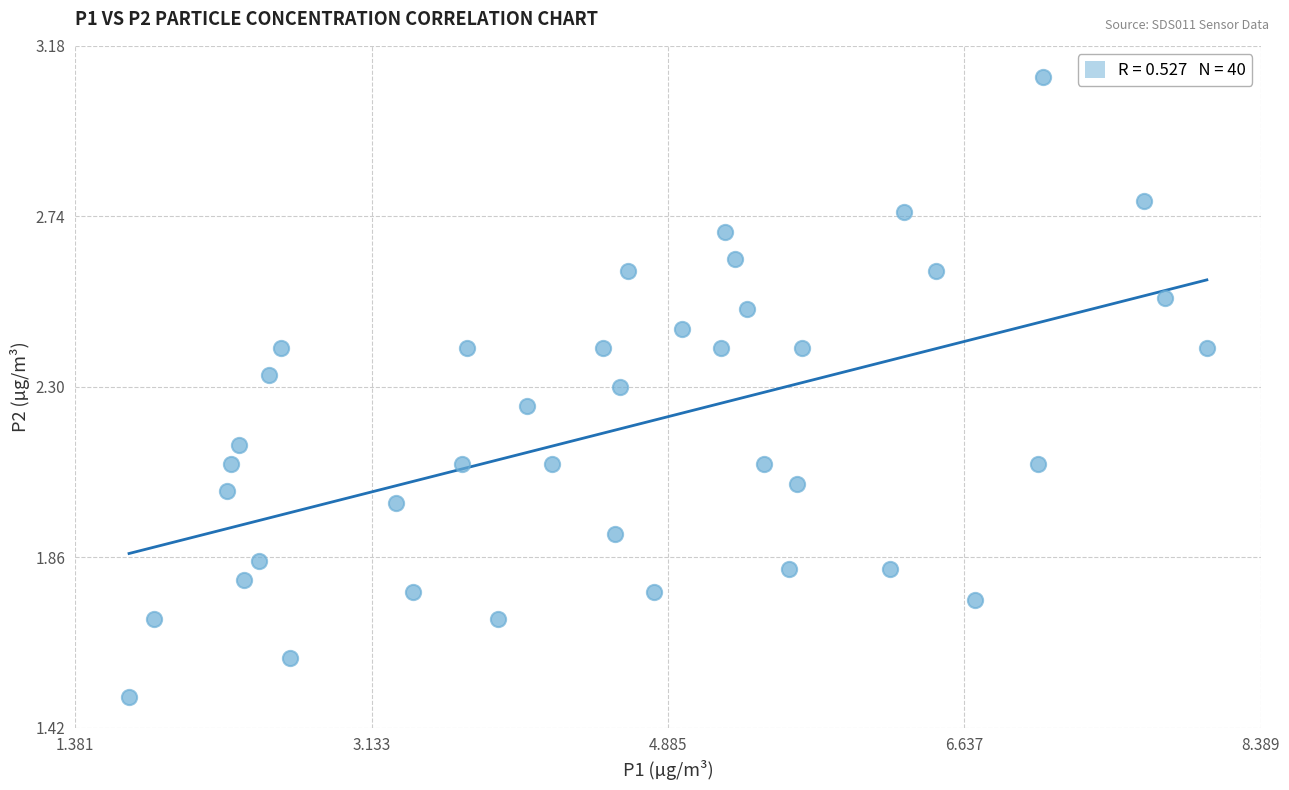

What is the range of Y values (max minus min)?

1.6